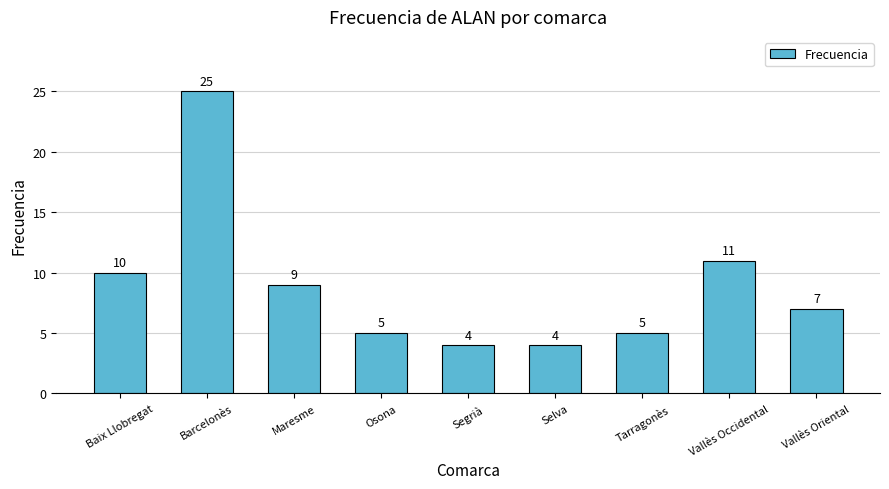

How many data points does each series have?

9